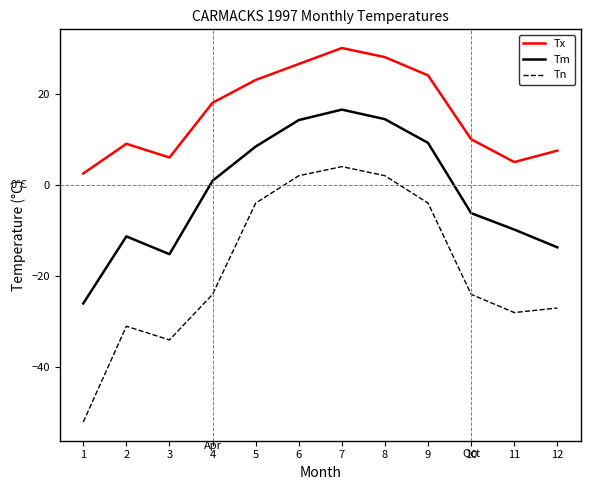

What is the difference between the Tm values at 1 and 7?

42.5